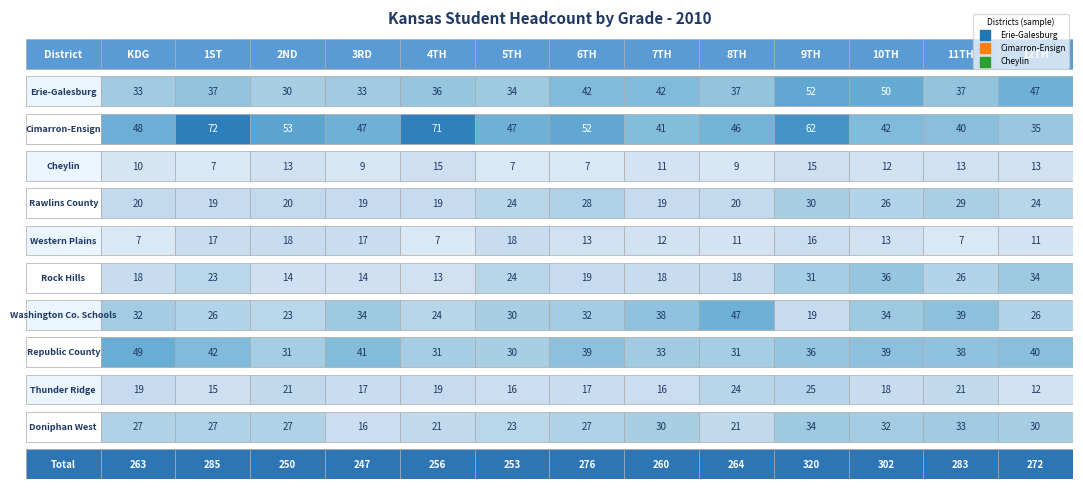

Reading left to right, extract all data points from this chart.

Erie-Galesburg: KDG=33	1ST=37	2ND=30	3RD=33	4TH=36	5TH=34	6TH=42	7TH=42	8TH=37	9TH=52	10TH=50	11TH=37	12TH=47
Cimarron-Ensign: KDG=48	1ST=72	2ND=53	3RD=47	4TH=71	5TH=47	6TH=52	7TH=41	8TH=46	9TH=62	10TH=42	11TH=40	12TH=35
Cheylin: KDG=10	1ST=7	2ND=13	3RD=9	4TH=15	5TH=7	6TH=7	7TH=11	8TH=9	9TH=15	10TH=12	11TH=13	12TH=13
Rawlins County: KDG=20	1ST=19	2ND=20	3RD=19	4TH=19	5TH=24	6TH=28	7TH=19	8TH=20	9TH=30	10TH=26	11TH=29	12TH=24
Western Plains: KDG=7	1ST=17	2ND=18	3RD=17	4TH=7	5TH=18	6TH=13	7TH=12	8TH=11	9TH=16	10TH=13	11TH=7	12TH=11
Rock Hills: KDG=18	1ST=23	2ND=14	3RD=14	4TH=13	5TH=24	6TH=19	7TH=18	8TH=18	9TH=31	10TH=36	11TH=26	12TH=34
Washington Co. Schools: KDG=32	1ST=26	2ND=23	3RD=34	4TH=24	5TH=30	6TH=32	7TH=38	8TH=47	9TH=19	10TH=34	11TH=39	12TH=26
Republic County: KDG=49	1ST=42	2ND=31	3RD=41	4TH=31	5TH=30	6TH=39	7TH=33	8TH=31	9TH=36	10TH=39	11TH=38	12TH=40
Thunder Ridge: KDG=19	1ST=15	2ND=21	3RD=17	4TH=19	5TH=16	6TH=17	7TH=16	8TH=24	9TH=25	10TH=18	11TH=21	12TH=12
Doniphan West: KDG=27	1ST=27	2ND=27	3RD=16	4TH=21	5TH=23	6TH=27	7TH=30	8TH=21	9TH=34	10TH=32	11TH=33	12TH=30